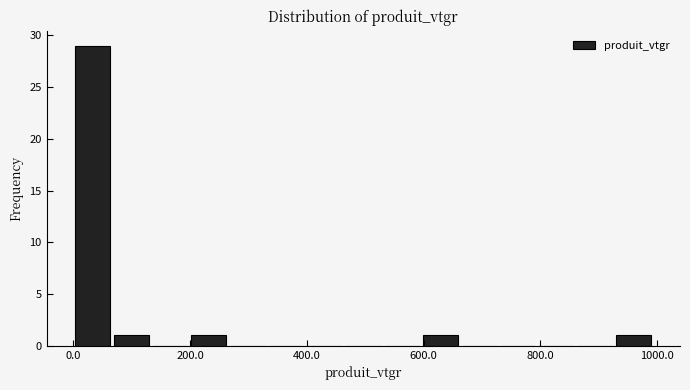

Around what value on the x-axis is the tallest bar? Give the approximate position of its centre, as read against the axis.

40